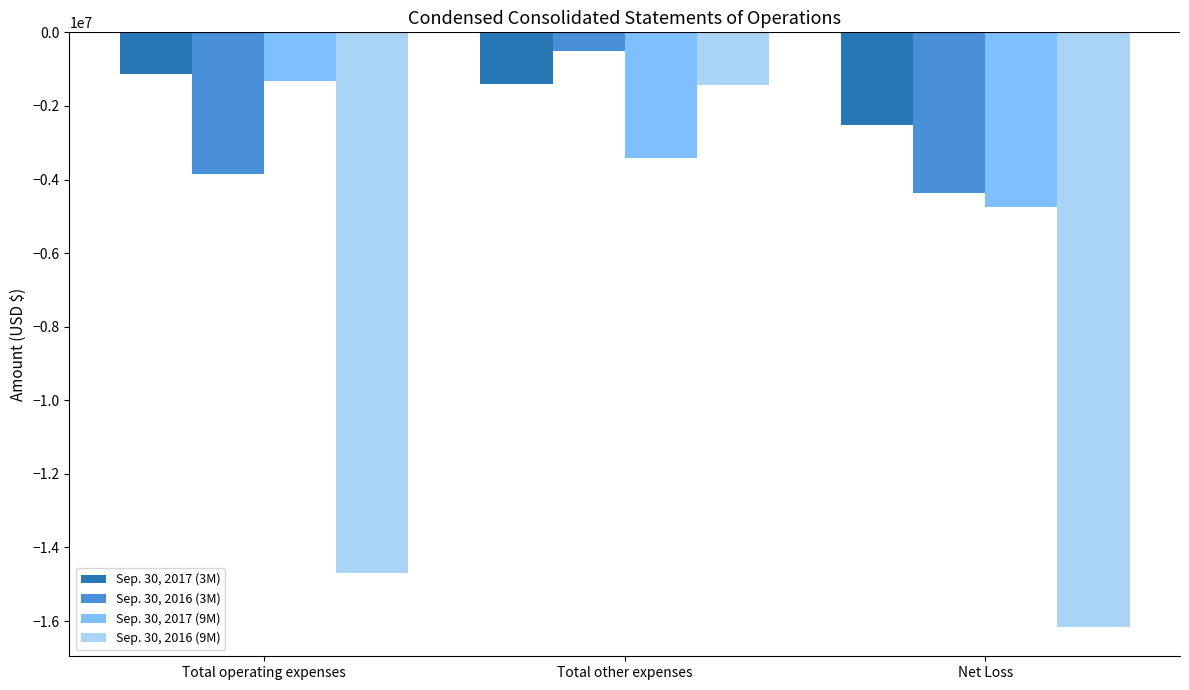

Reading right to left, what are all the values shown in this chart?

Sep. 30, 2017 (3M): -2527419	-1396643	-1130776
Sep. 30, 2016 (3M): -4372271	-513846	-3857415
Sep. 30, 2017 (9M): -4737003	-3419417	-1315986
Sep. 30, 2016 (9M): -16150355	-1441505	-14706105